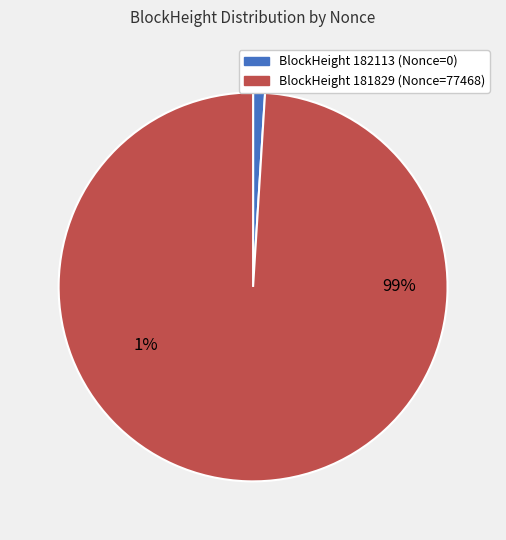

Count the number of slices in the pie.

2